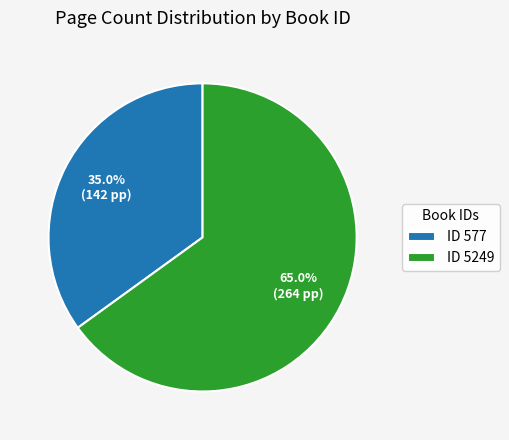

Approximately how many times larger is the value at ID 577 compared to ID 5249?

0.5